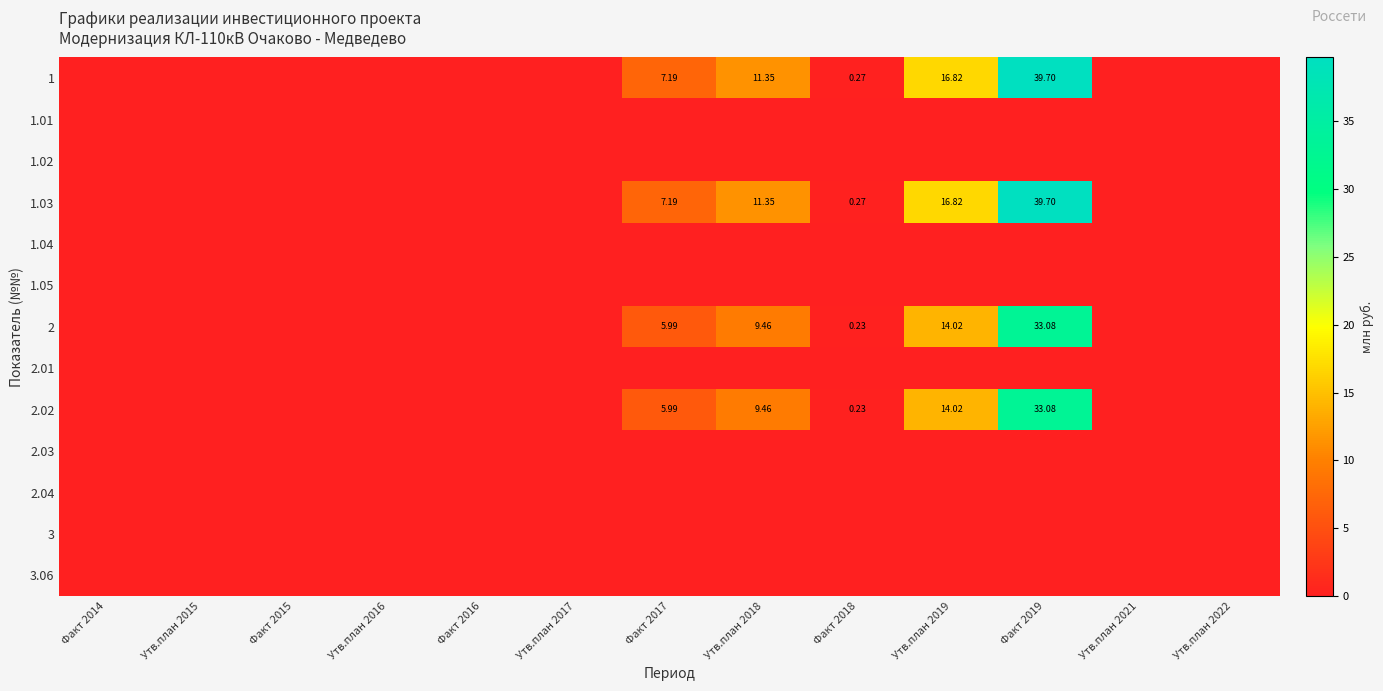

Is the value of 3 at Утв.план 2017 greater than the value of 1.01 at Факт 2019?

No